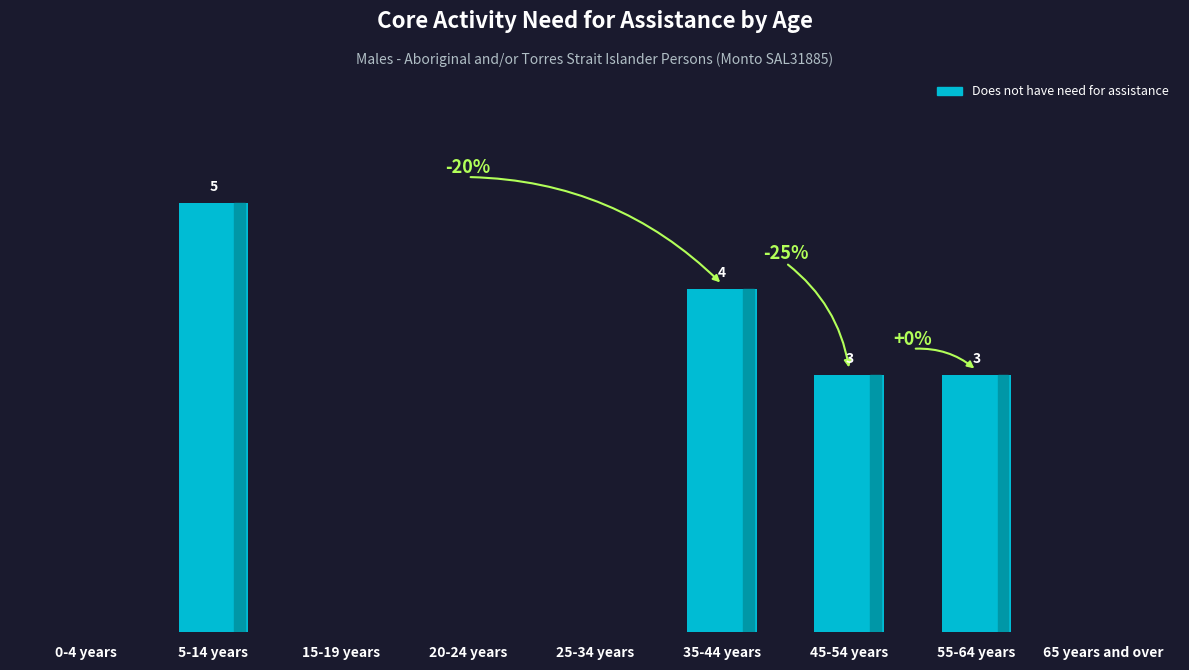

Which has a higher value, 25-34 years or 55-64 years?

55-64 years